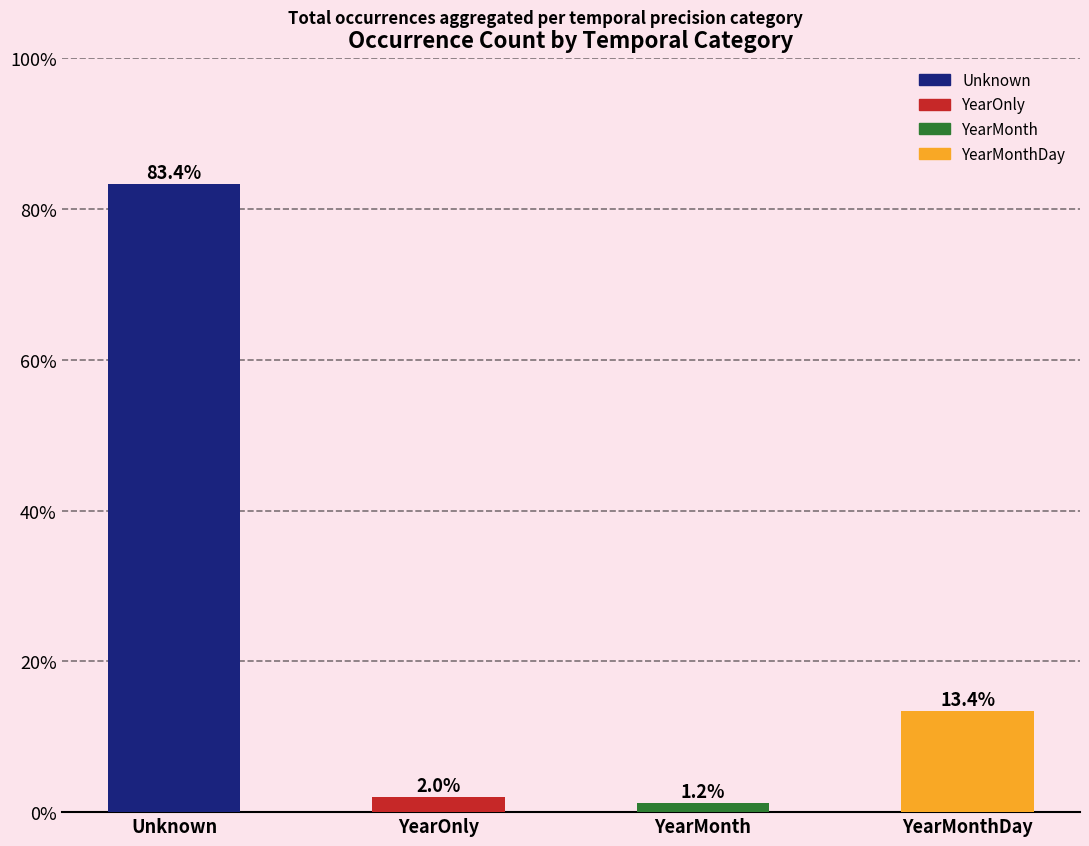

What is the difference between the maximum and minimum values?

82.1